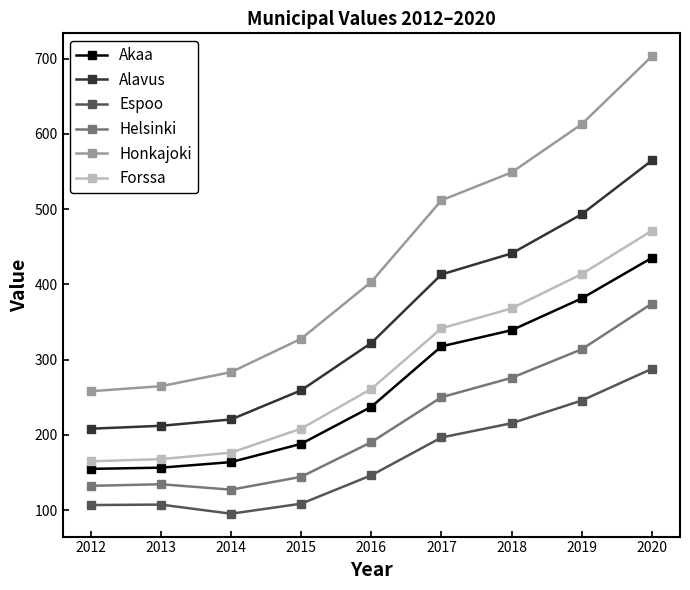

Is this an area chart (filled region under the line)?

No